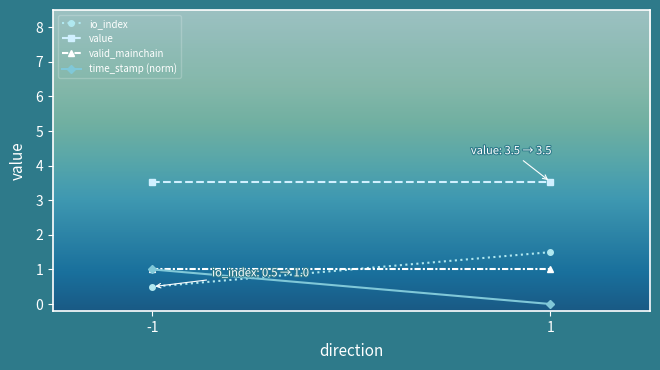

Which label corresponds to the largest value in the chart?

-1